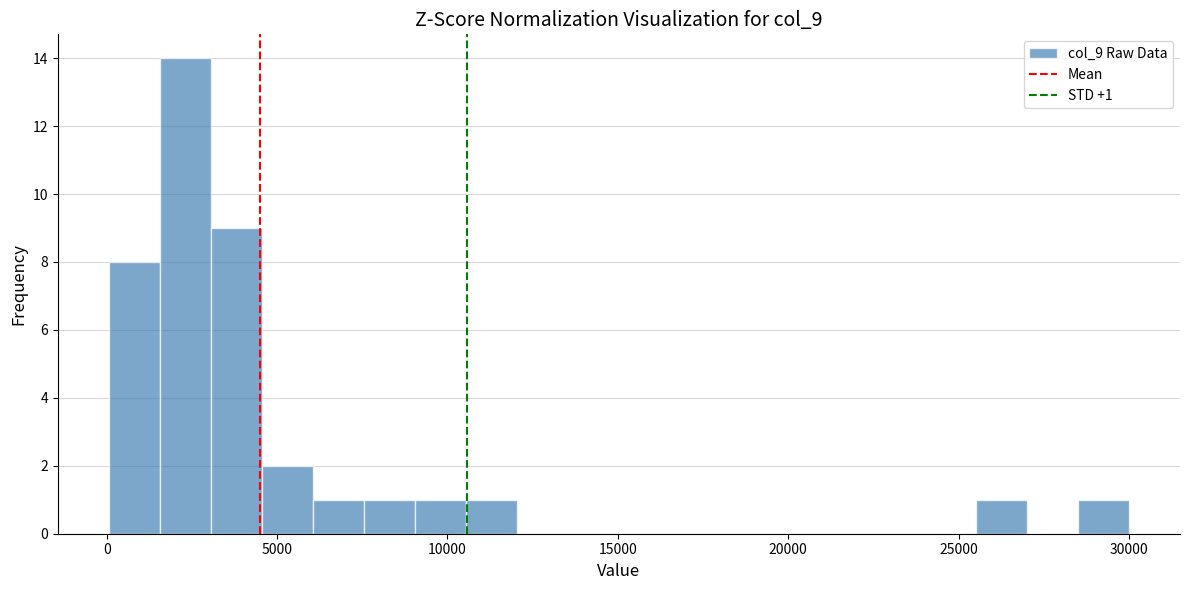

Read against the x-axis, roughly where is the centre of the tallest bar?

2500